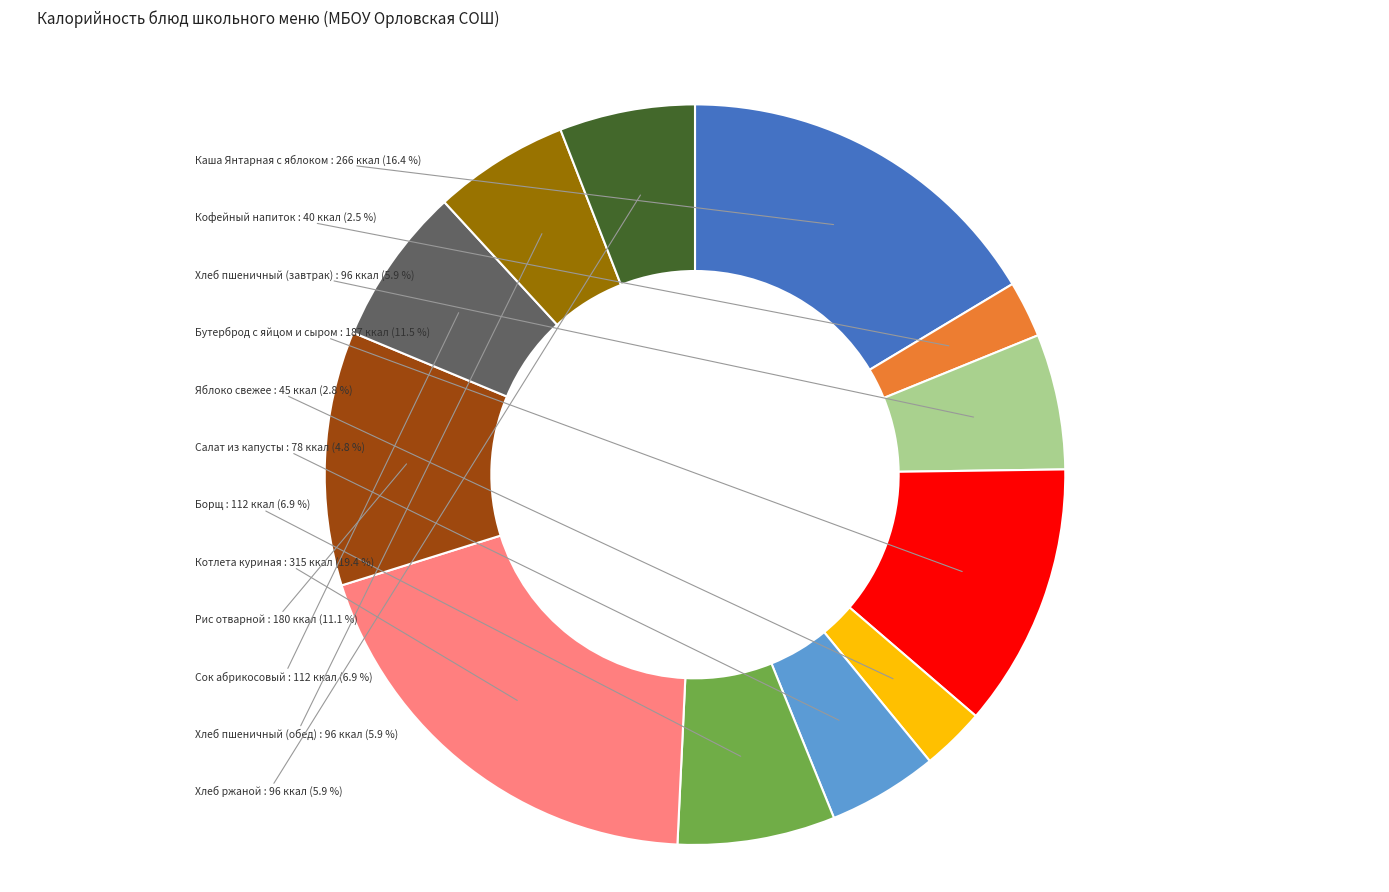

Is there a majority slice in this chart?

No